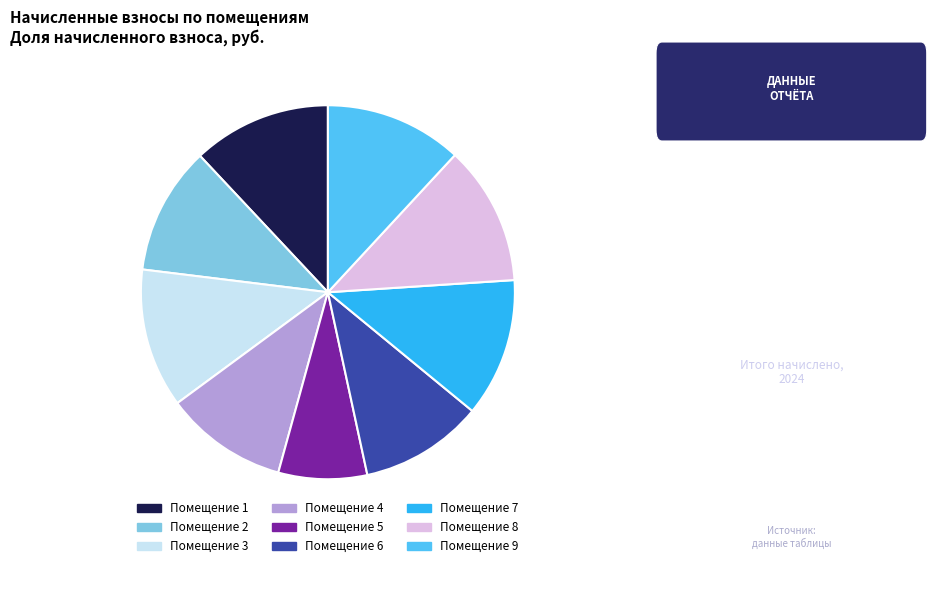

Is there a majority slice in this chart?

No